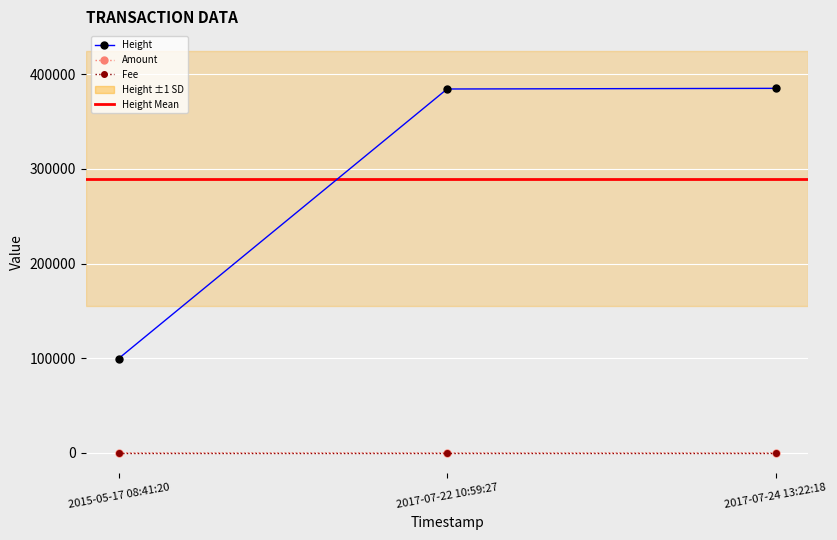

What is the sum of all Fee values?

3